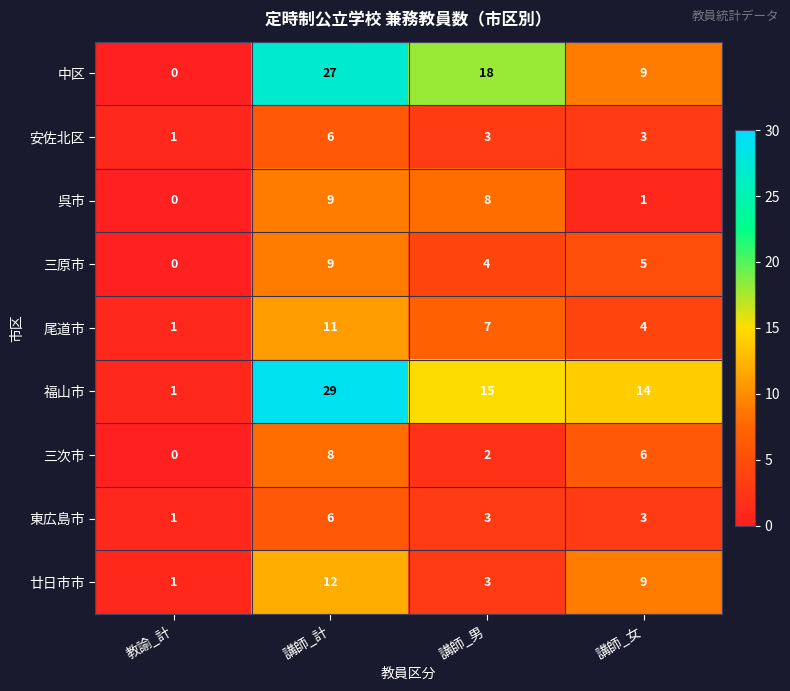

Which series changed the most between 講師_男 and 講師_女?

中区